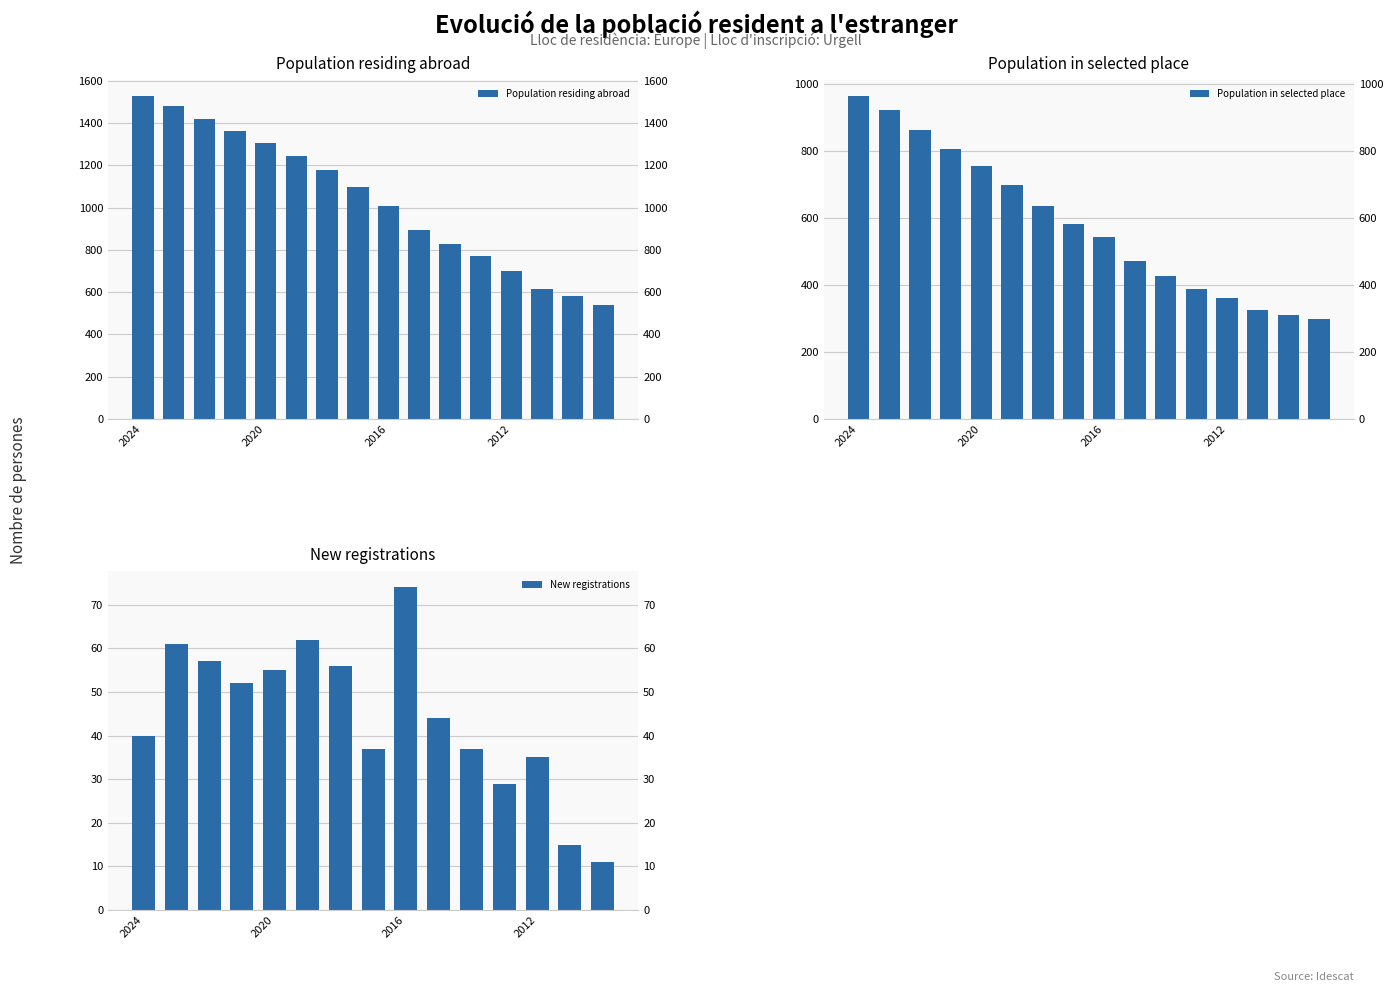

At which category is the sum across all series the highest?

2024